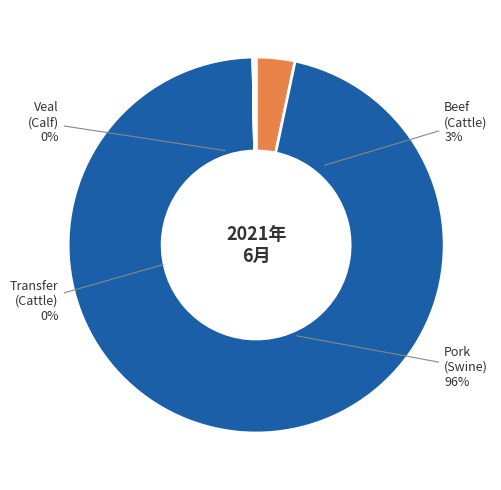

Do 豚 and 搬入(牛) together represent more than half of the pie?

Yes